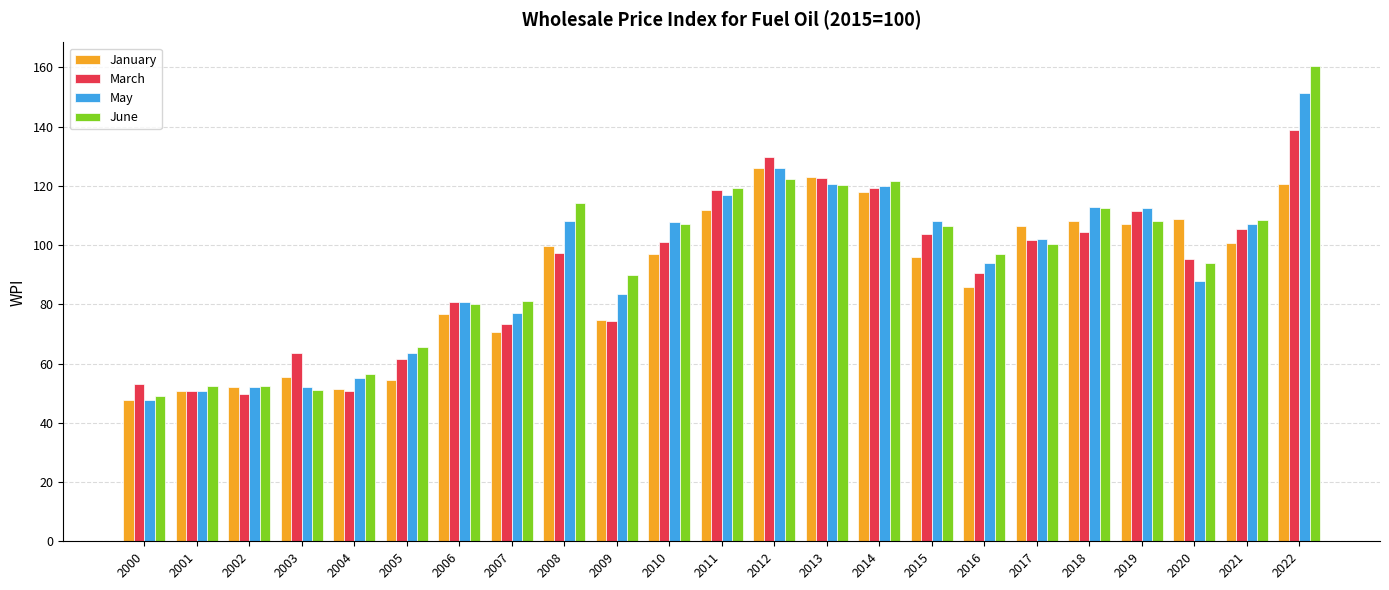

Between 2001 and 2008, which series saw the biggest shift?

June